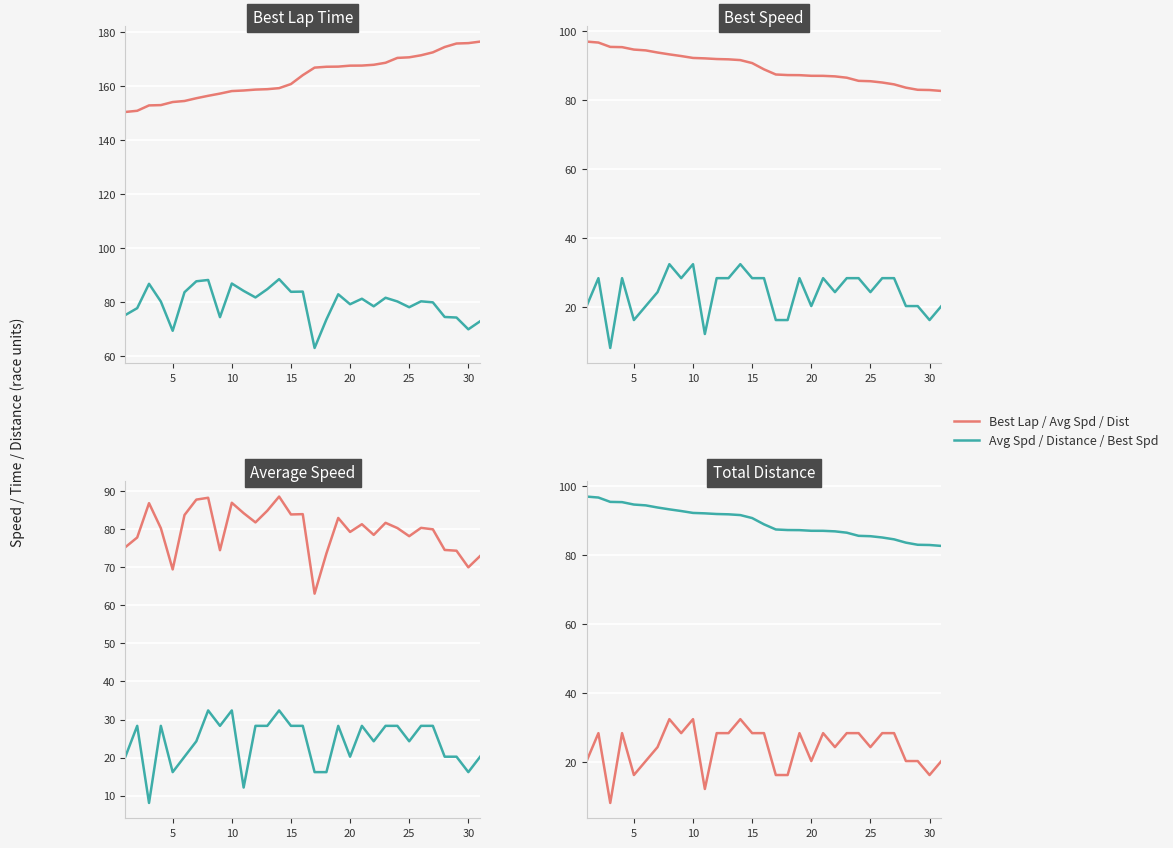

What is the difference between the maximum and minimum values in the Series B series?

14.3